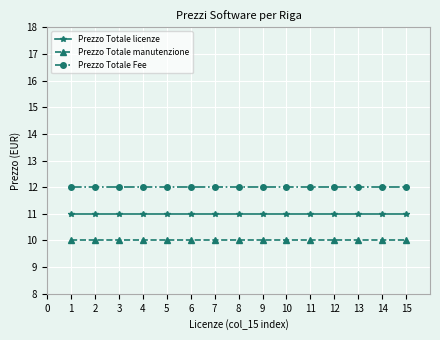

What is the value of the Prezzo Totale licenze point at the 10th from the left?

11